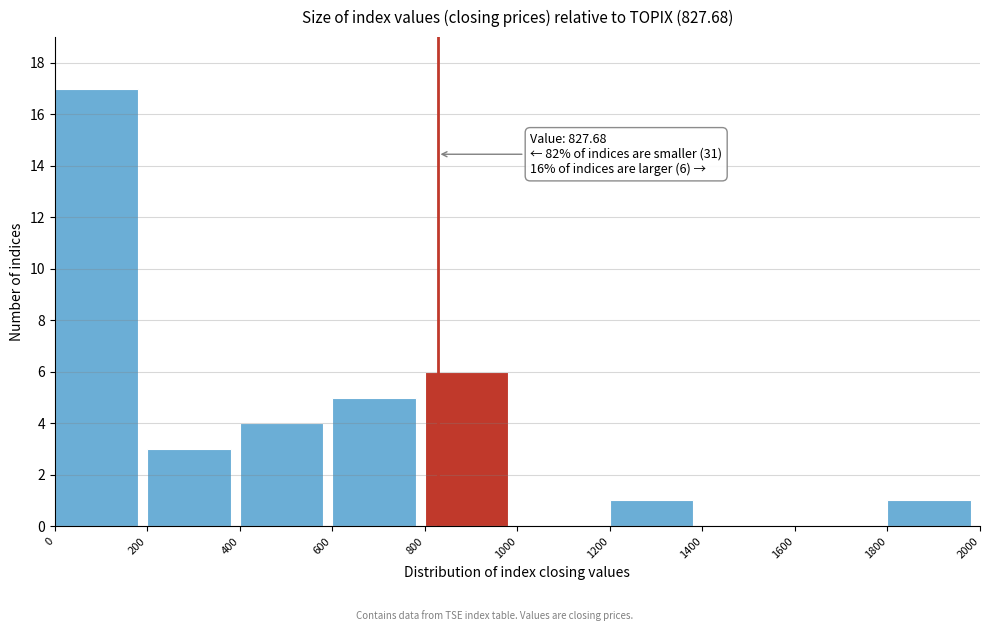

Which range on the x-axis has the tallest bar?

0 to 200